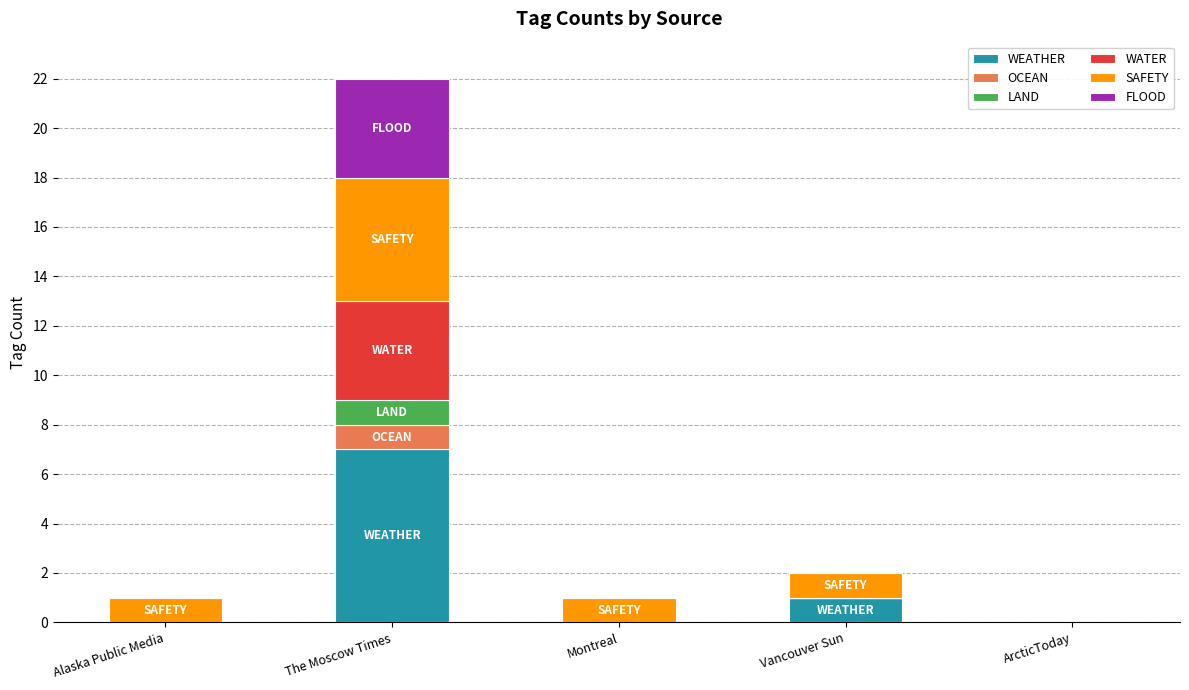

What is the total value across all series at Vancouver Sun?

2